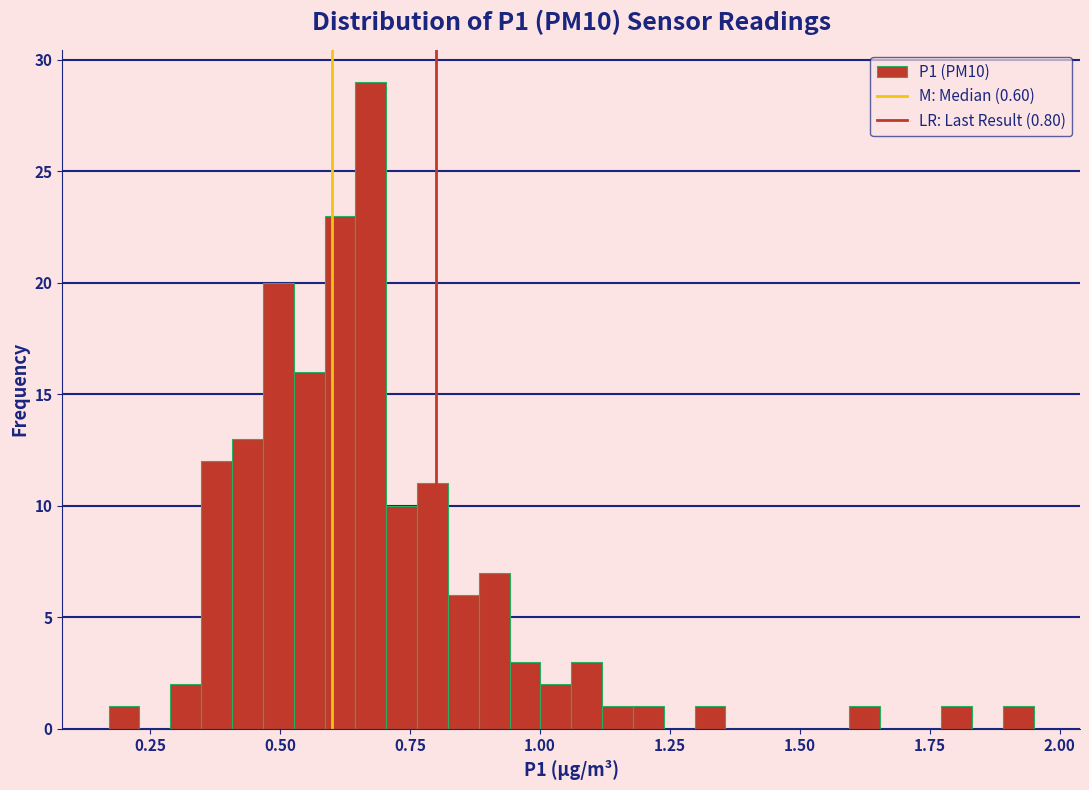

Around what value on the x-axis is the tallest bar? Give the approximate position of its centre, as read against the axis.

0.65